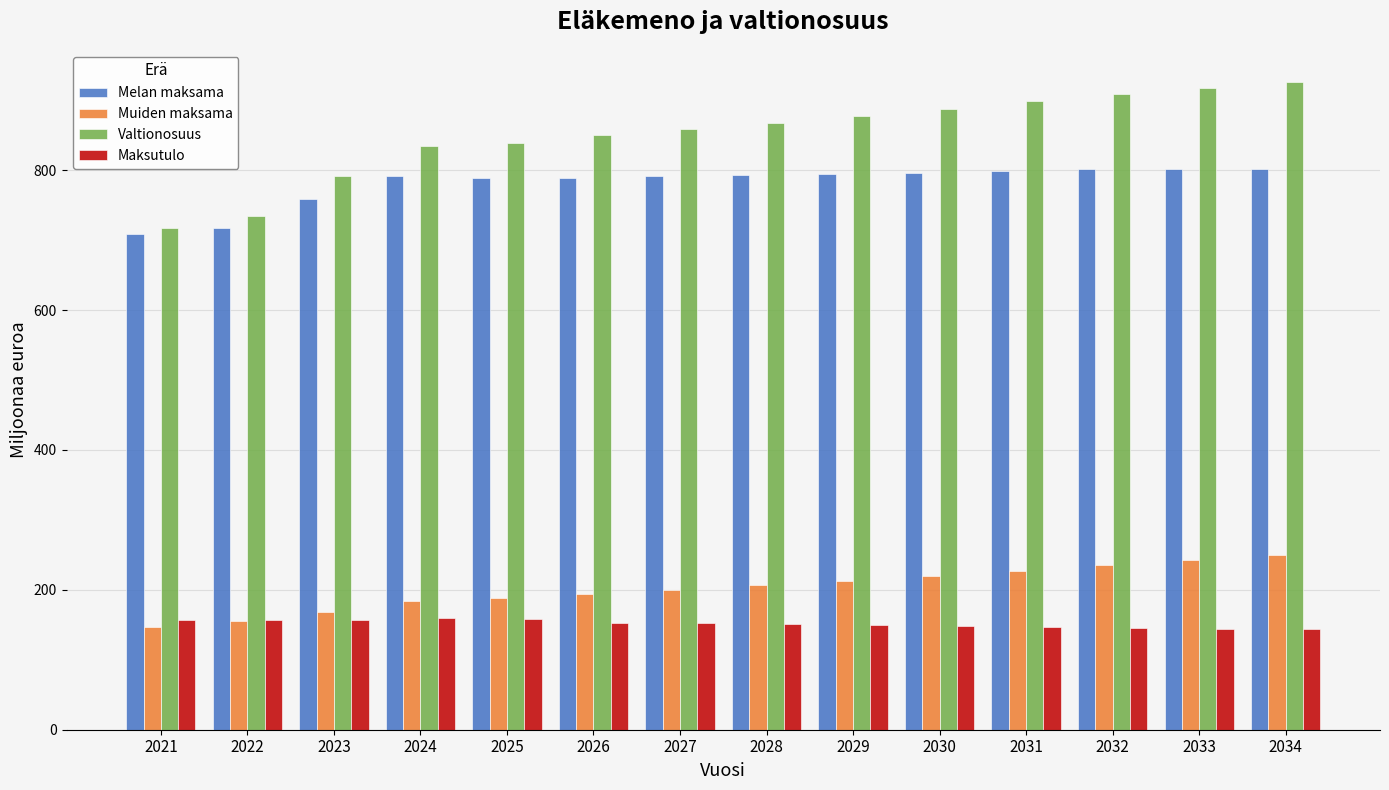

At how many categories does at least one series exceed 439?

14